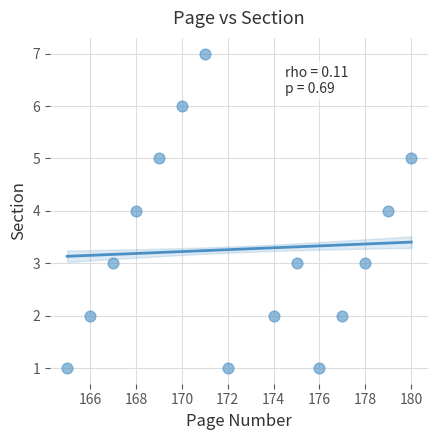

What is the range of Y values (max minus min)?

6